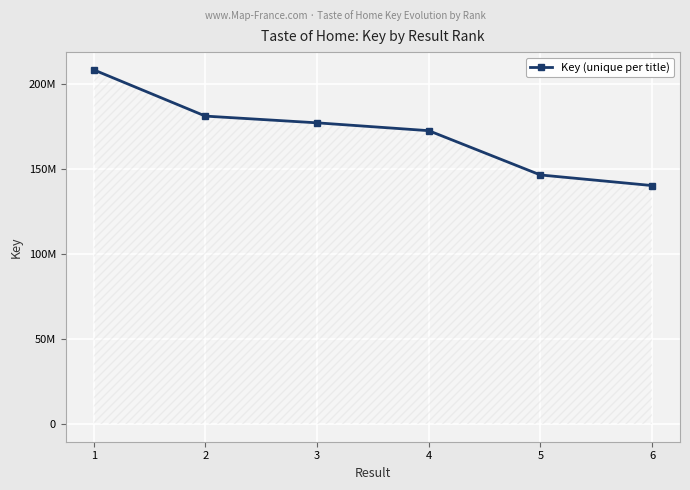

What is the sum of all values?

1026938443